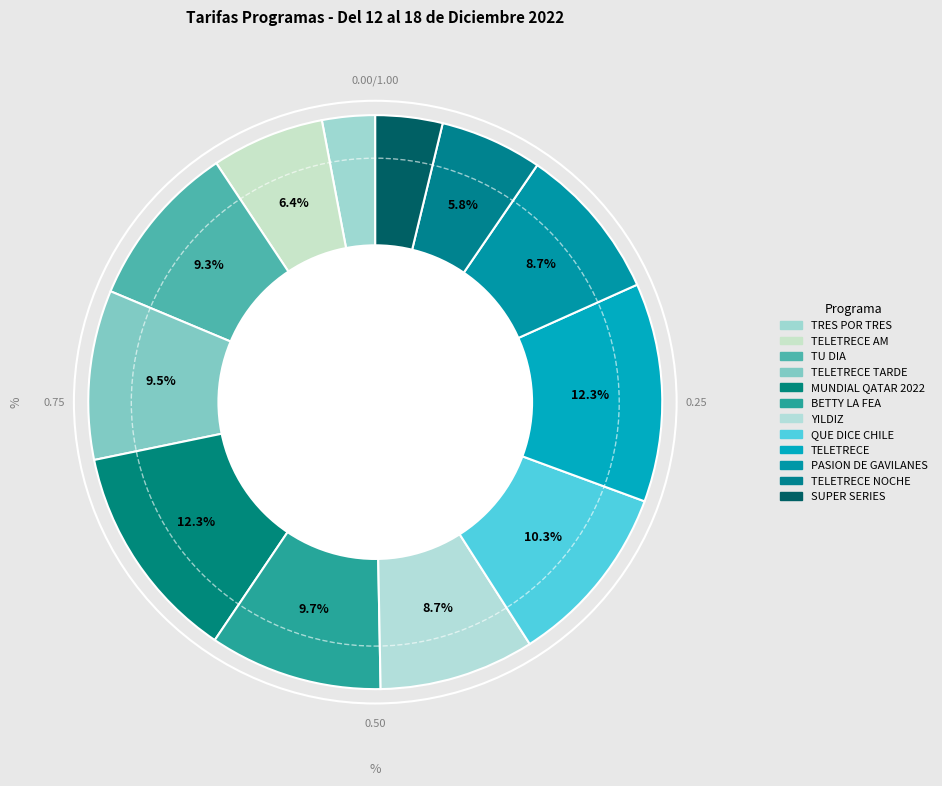

To the nearest percent, what is the difference between the largest and smallest slice percentages?

9%